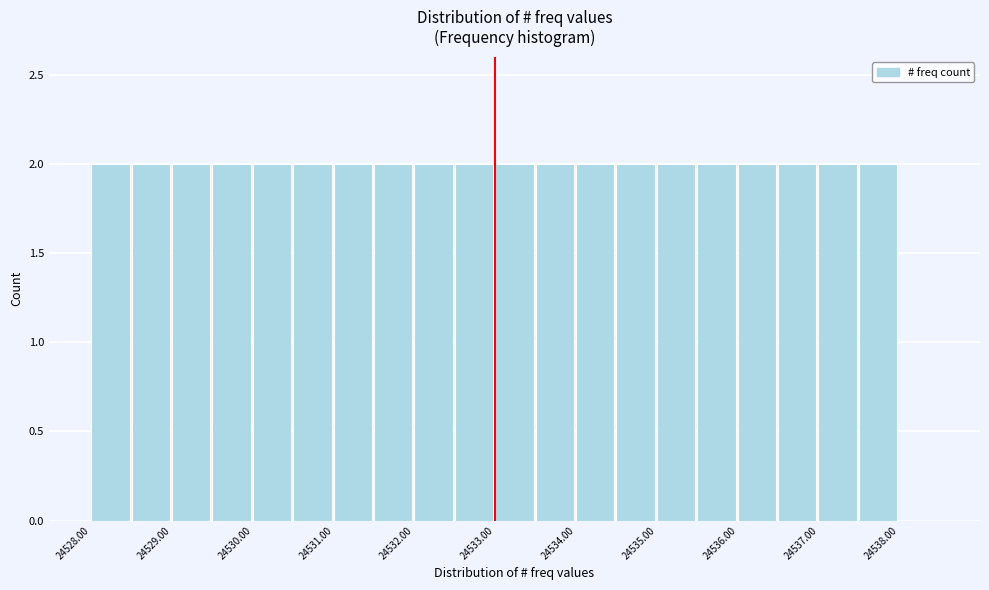

Reading left to right, list every bar in this chart as the range it spans on the x-axis followed by its height. The values are not printed on the chart, so give them approximately, as read against the axis.

24528.0 to 24528.5: 2
24528.5 to 24529.0: 2
24529.0 to 24529.5: 2
24529.5 to 24530.0: 2
24530.0 to 24530.5: 2
24530.5 to 24531.0: 2
24531.0 to 24531.5: 2
24531.5 to 24532.0: 2
24532.0 to 24532.5: 2
24532.5 to 24533.0: 2
24533.0 to 24533.5: 2
24533.5 to 24534.0: 2
24534.0 to 24534.5: 2
24534.5 to 24535.0: 2
24535.0 to 24535.5: 2
24535.5 to 24536.0: 2
24536.0 to 24536.5: 2
24536.5 to 24537.0: 2
24537.0 to 24537.5: 2
24537.5 to 24538.0: 2
24538.0 to 24538.5: 0